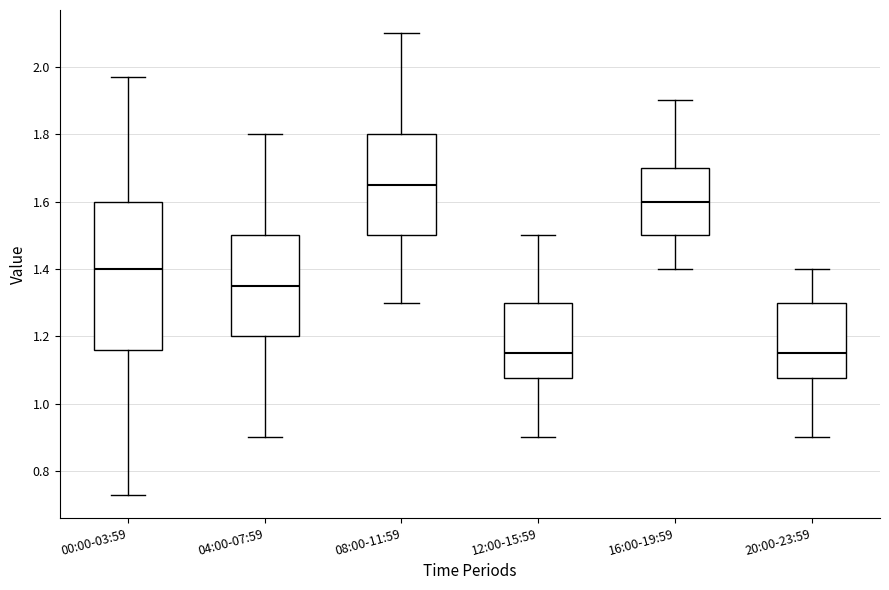

Where does the lower whisker of the box for 12:00-15:59 end on the y-axis? The values are not printed on the chart, so give them approximately, as read against the axis.

0.90